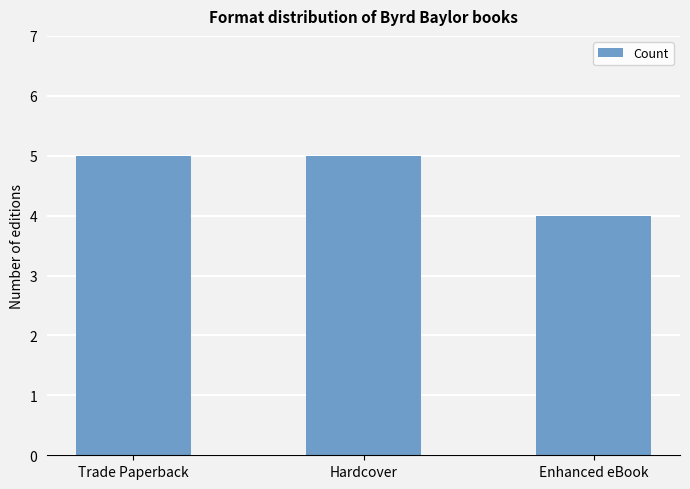

The value at Hardcover is 8. True or false?

False